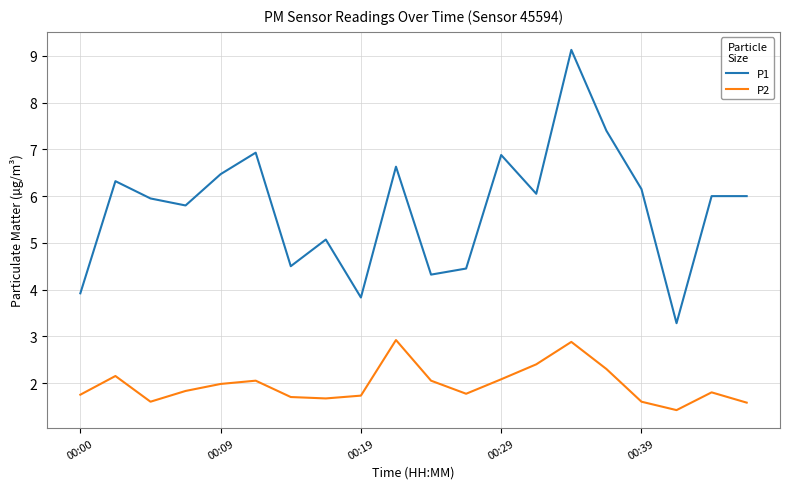

True or false: P1 and P2 cross at least once.

False